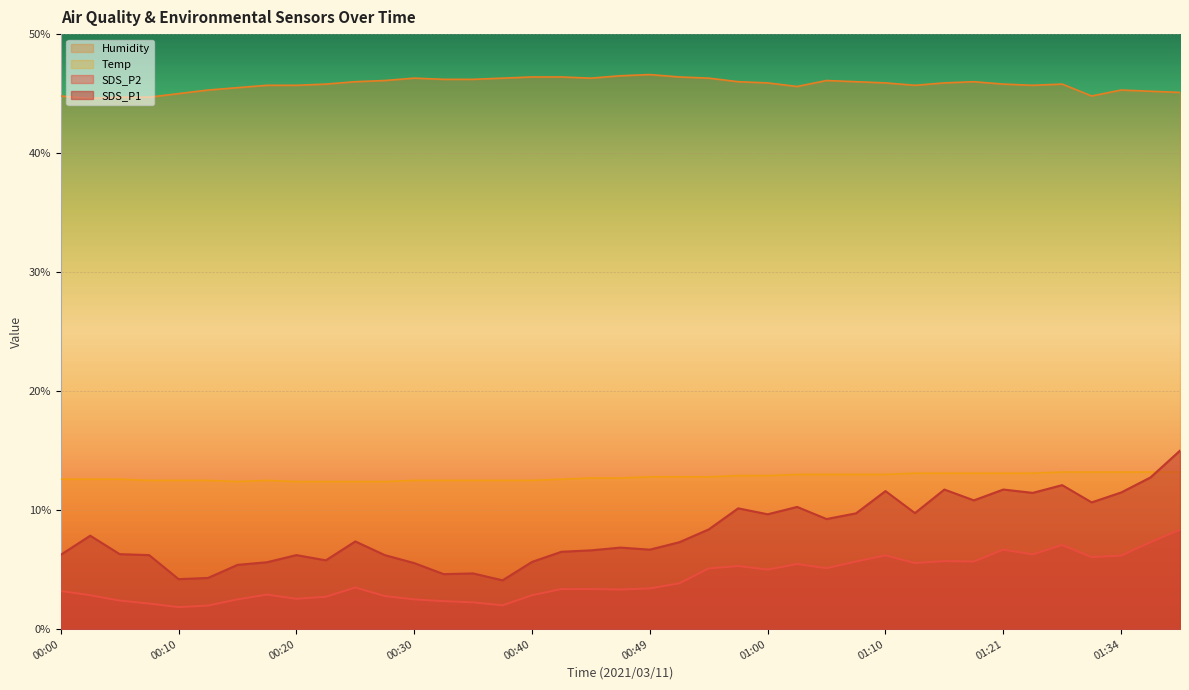

Between which two adjacent categories do SDS_P1 and Temp first intersect?

01:36 and 01:39